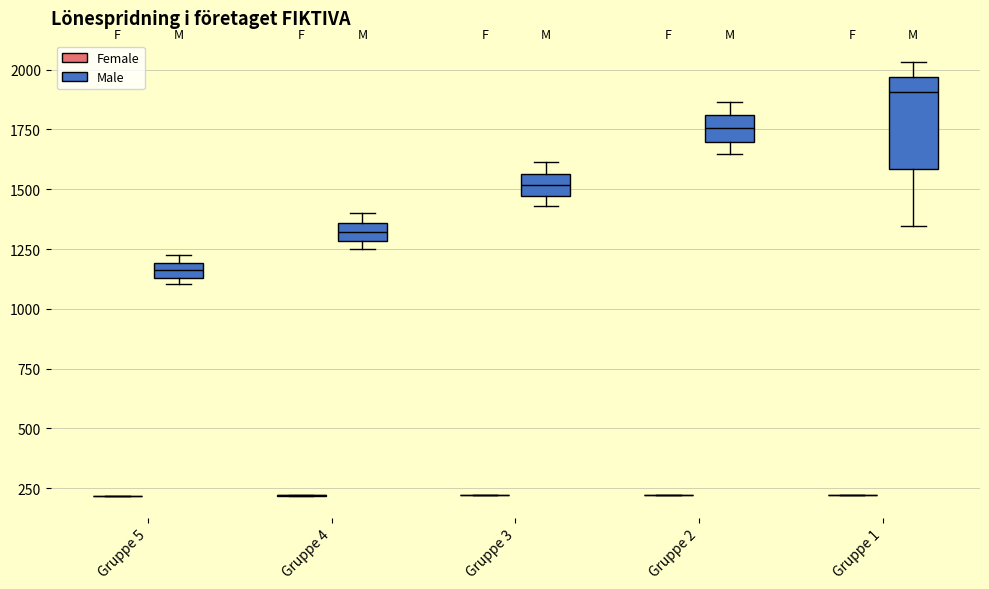

Comparing the boxes themselves (not the whiskers), which one is the tallest?

Gruppe 1 (Male)